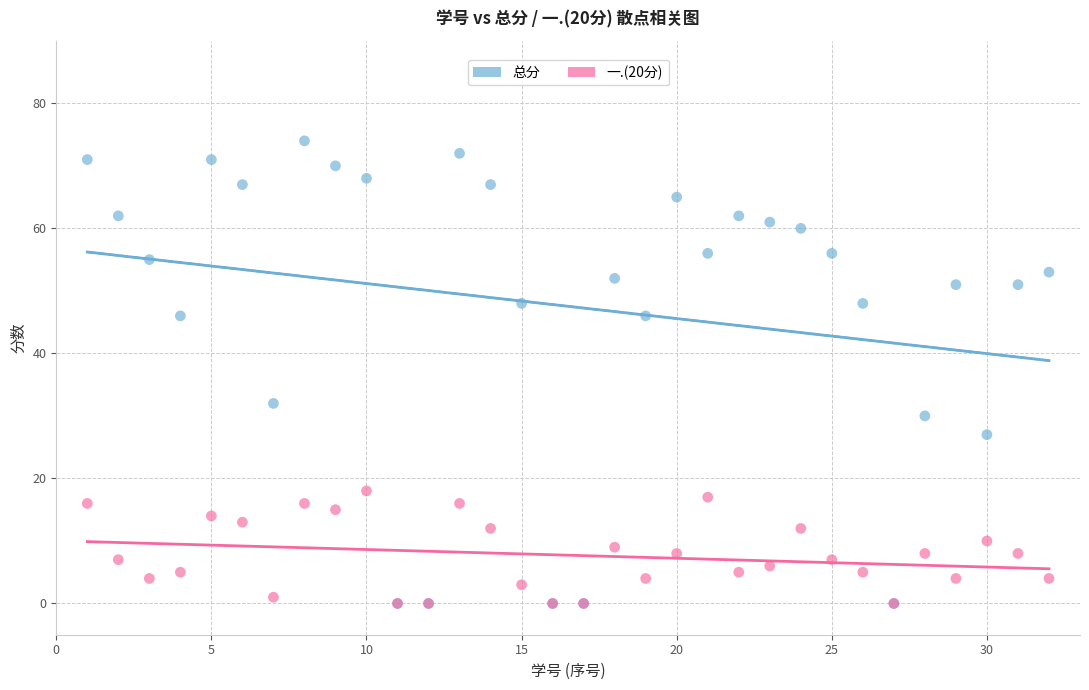

Across all series, what Y value is closest to 37?

32